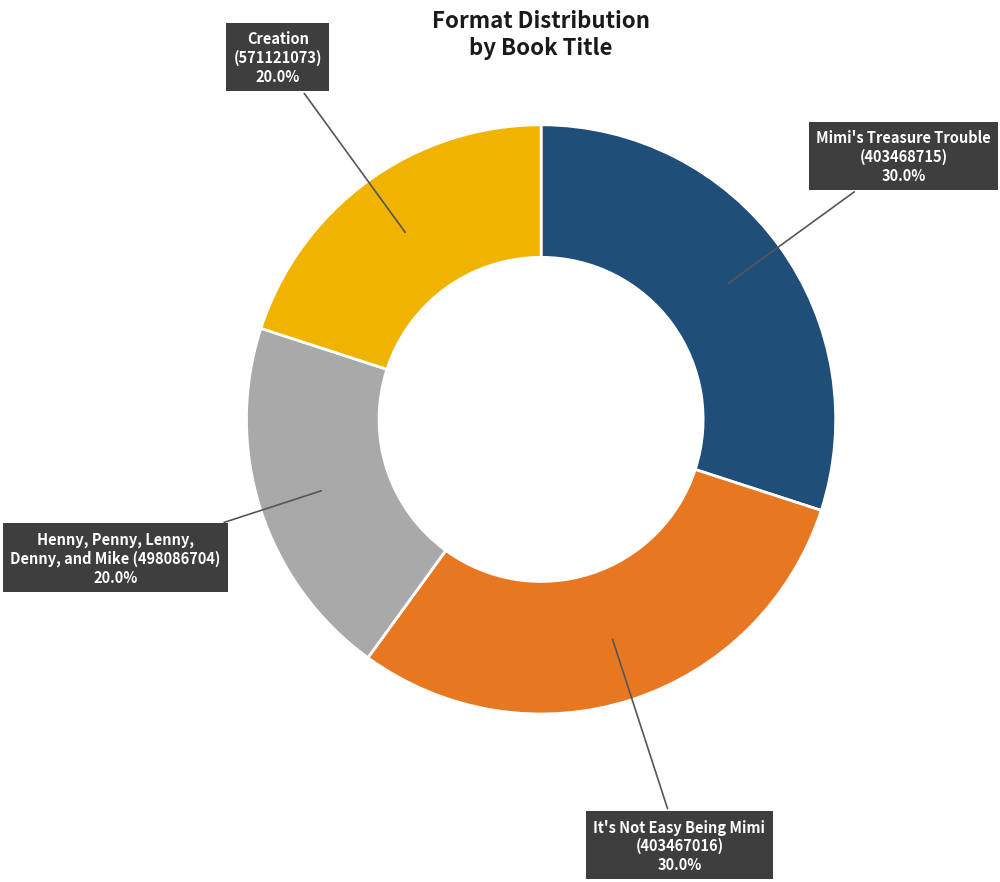

Is there a majority slice in this chart?

No